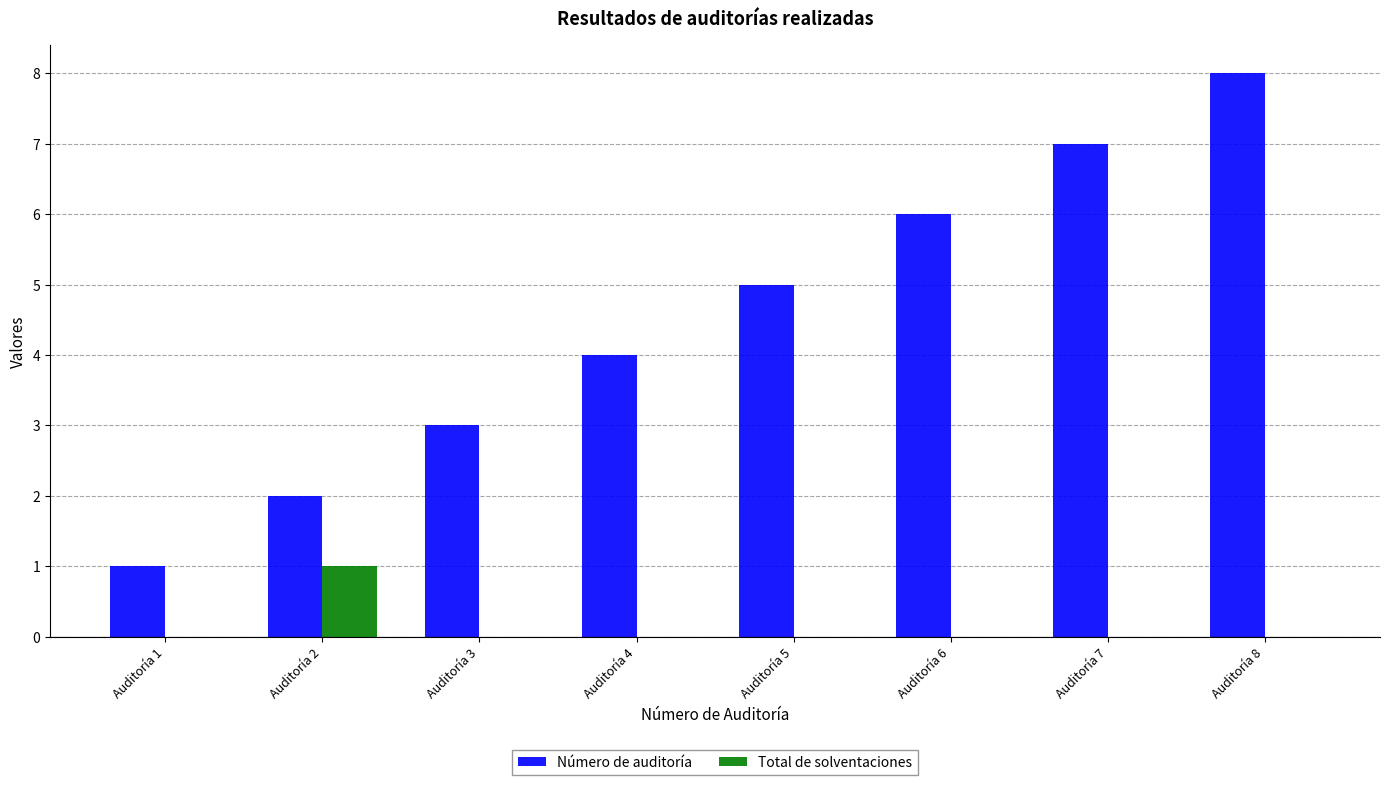

Which series changed the most between Auditoría 5 and Auditoría 7?

Número de auditoría